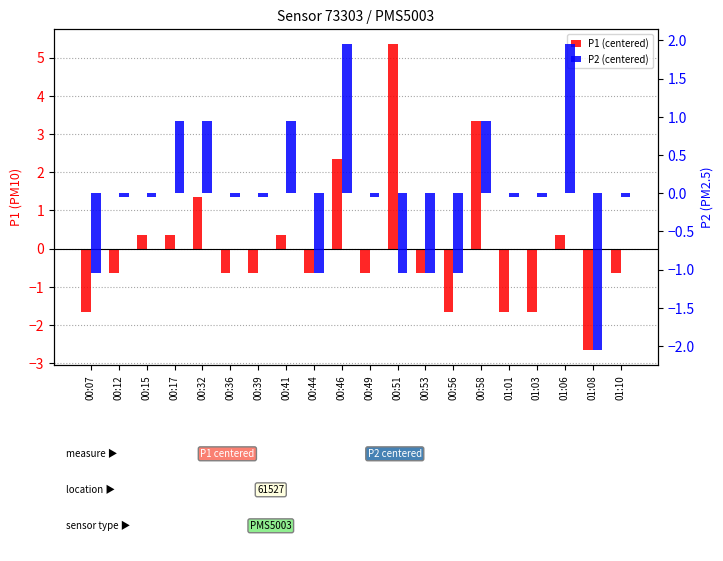

Reading left to right, transcribe all the data shown in this chart.

P1 (centered): -1.7	-0.7	0.3	0.3	1.3	-0.7	-0.7	0.3	-0.7	2.3	-0.7	5.3	-0.7	-1.7	3.3	-1.7	-1.7	0.3	-2.7	-0.7
P2 (centered): -1.0	-0.0	-0.0	1.0	1.0	-0.0	-0.0	1.0	-1.0	2.0	-0.0	-1.0	-1.0	-1.0	1.0	-0.0	-0.0	2.0	-2.0	-0.0